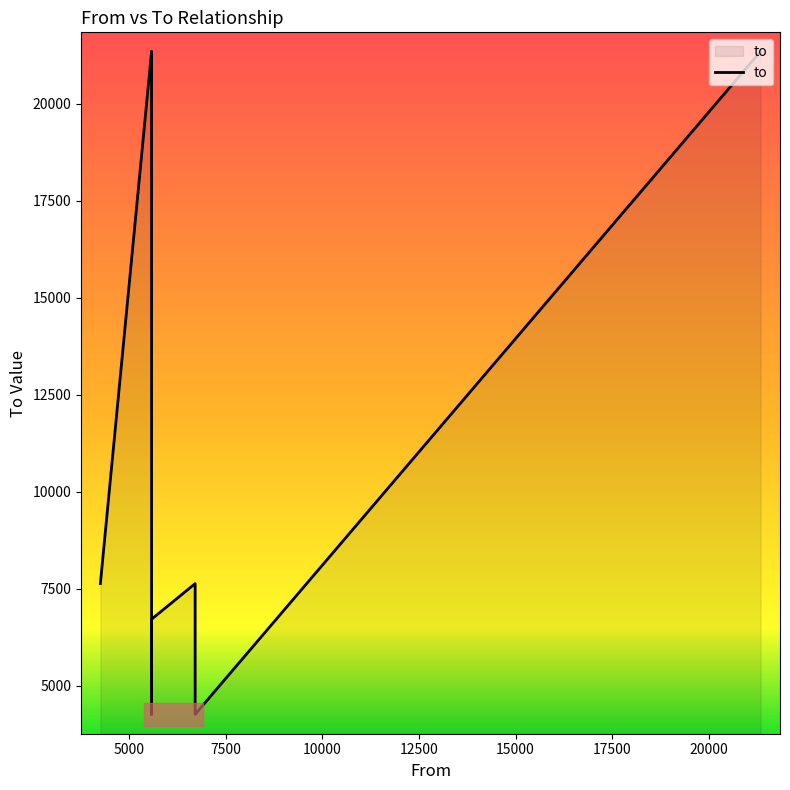

Where is the data nearest to the value 12801?

4263